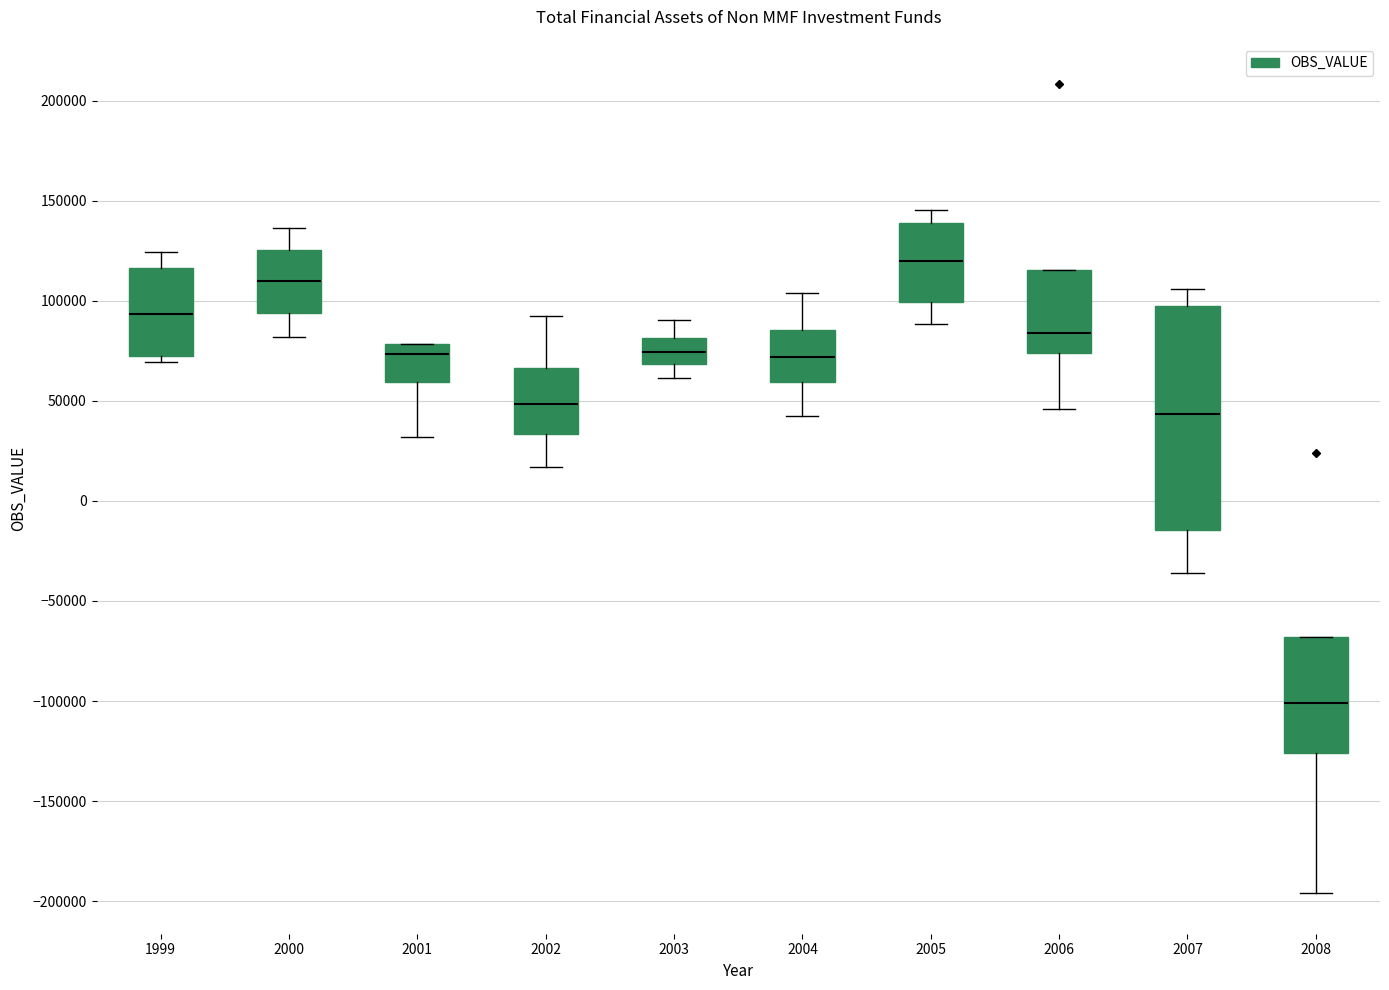

Which box is the tallest, from its lower edge to its upper edge?

2007